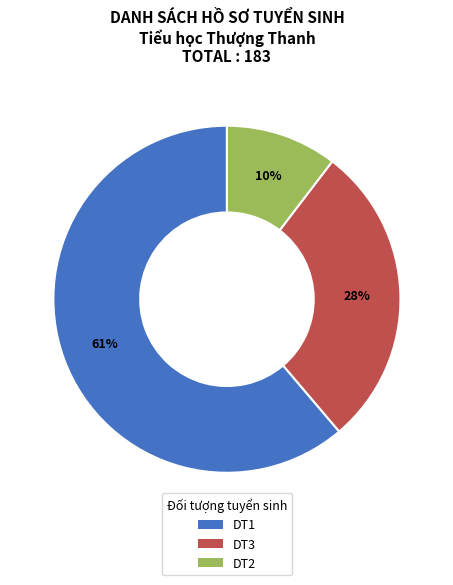

What is the largest slice in the pie chart?

DT1